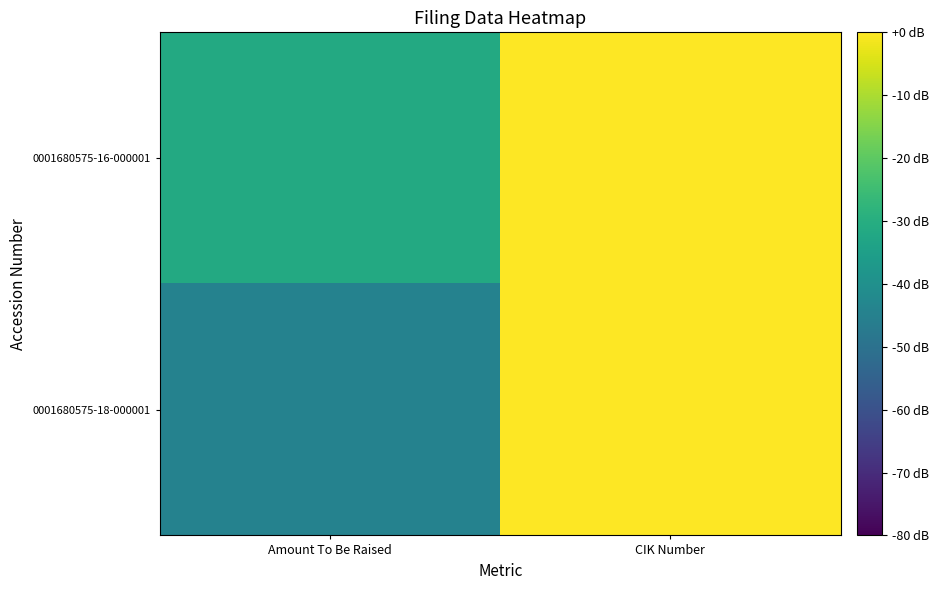

What is the spread (max minus min) of values at Amount To Be Raised?

13.1